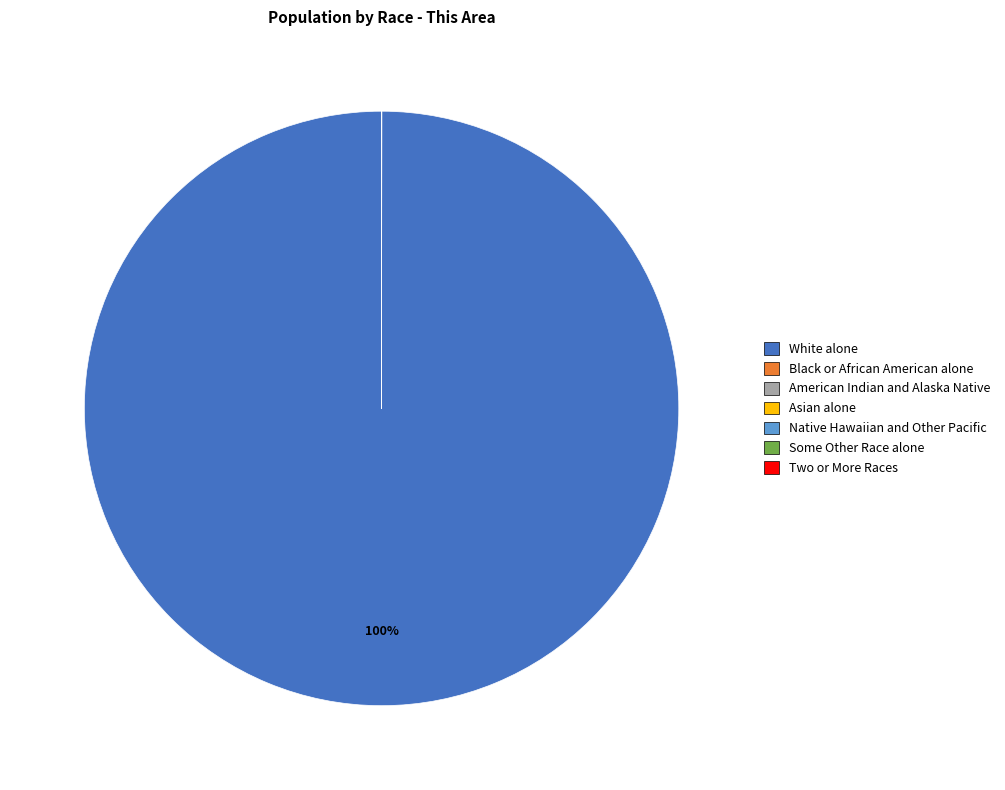

Which slice is the largest?

White alone